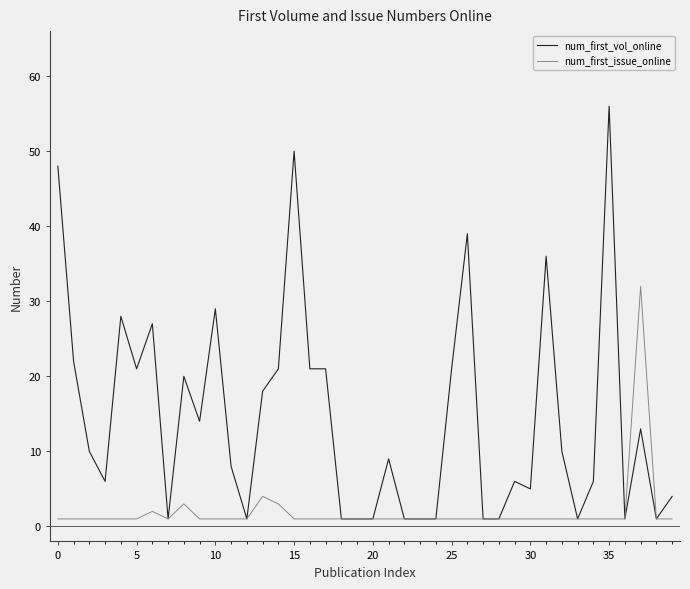

List the series in order of their peak value, lowest first.

num_first_issue_online, num_first_vol_online